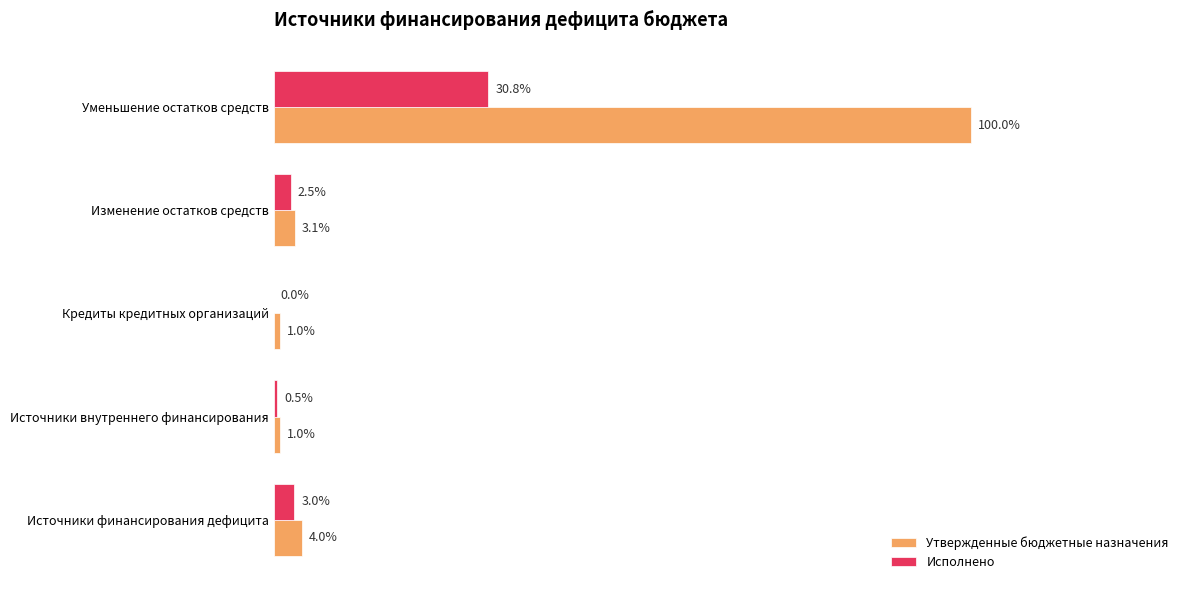

Which series changed the most between Кредиты кредитных организаций and Уменьшение остатков средств?

Утвержденные бюджетные назначения